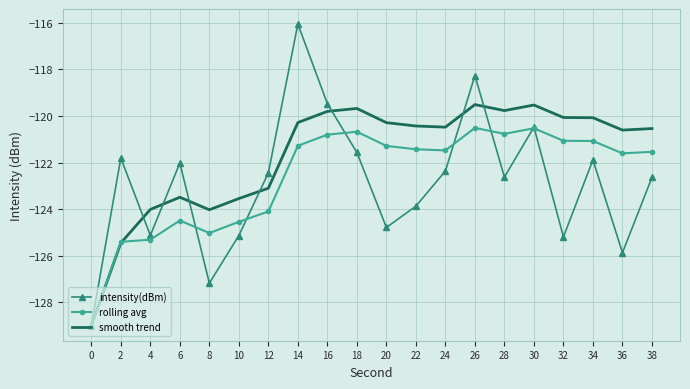

True or false: smooth trend has more than 2 points higher than both neighbors.

True